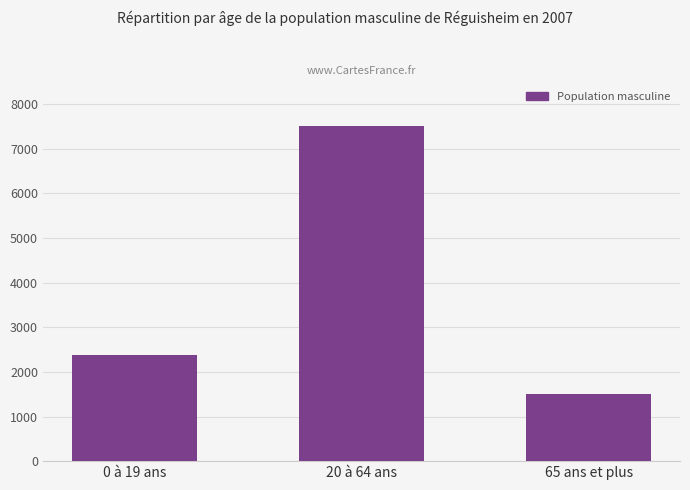

What is the approximate value at 65 ans et plus?

1496